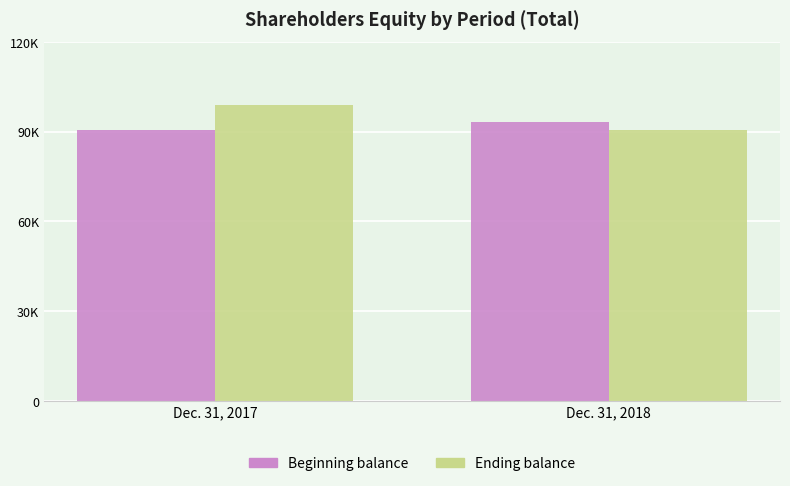

Count the Ending balance values in the range 90348 to 98929.

2